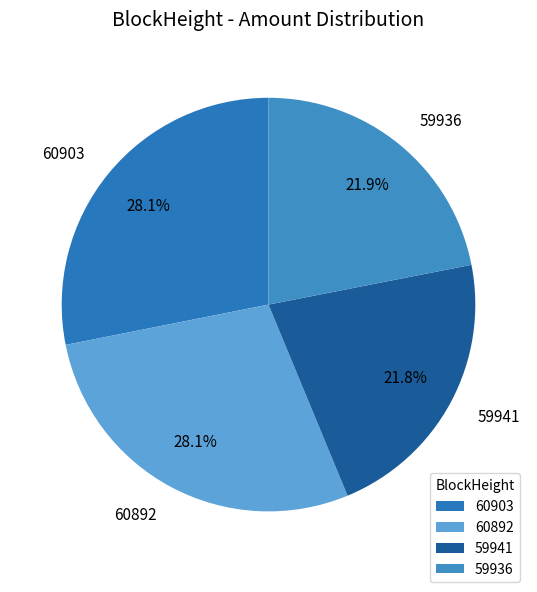

Count the number of slices in the pie.

4